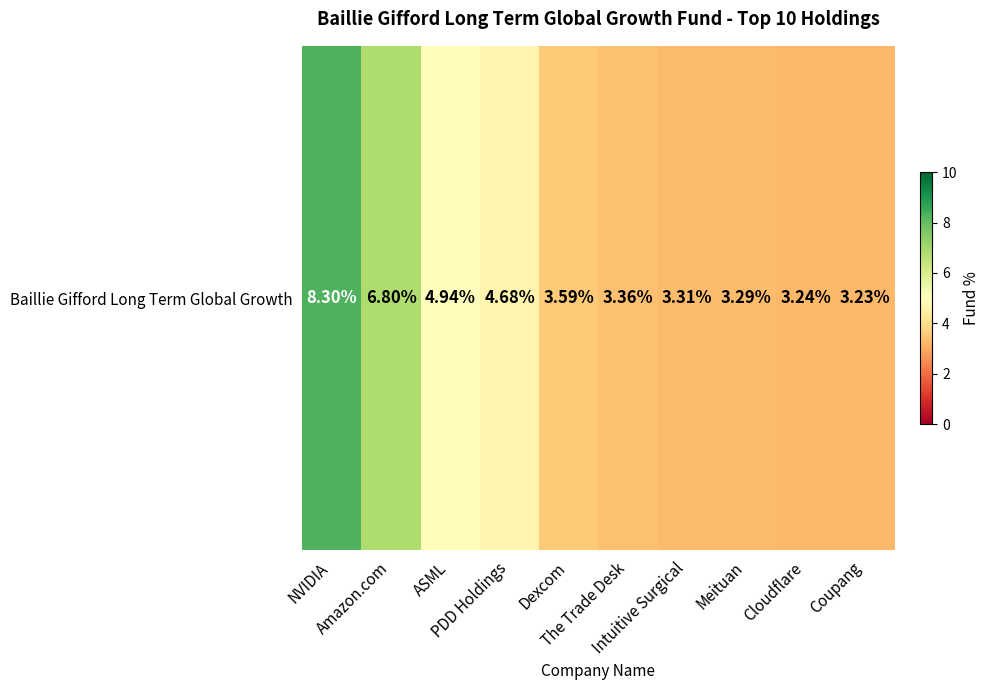

List the labels in order of value, smallest first.

Coupang, Cloudflare, Meituan, Intuitive Surgical, The Trade Desk, Dexcom, PDD Holdings, ASML, Amazon.com, NVIDIA